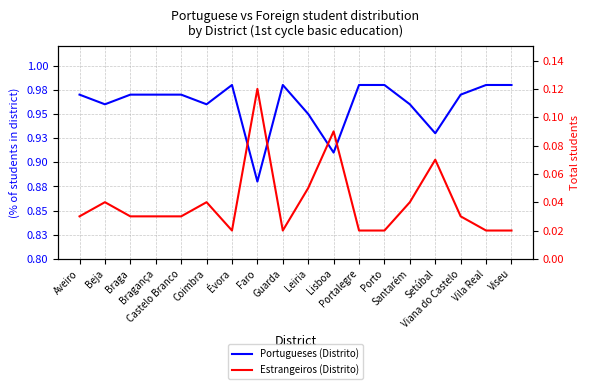

What are all the series names shown in the legend?

Portugueses (Distrito), Estrangeiros (Distrito)